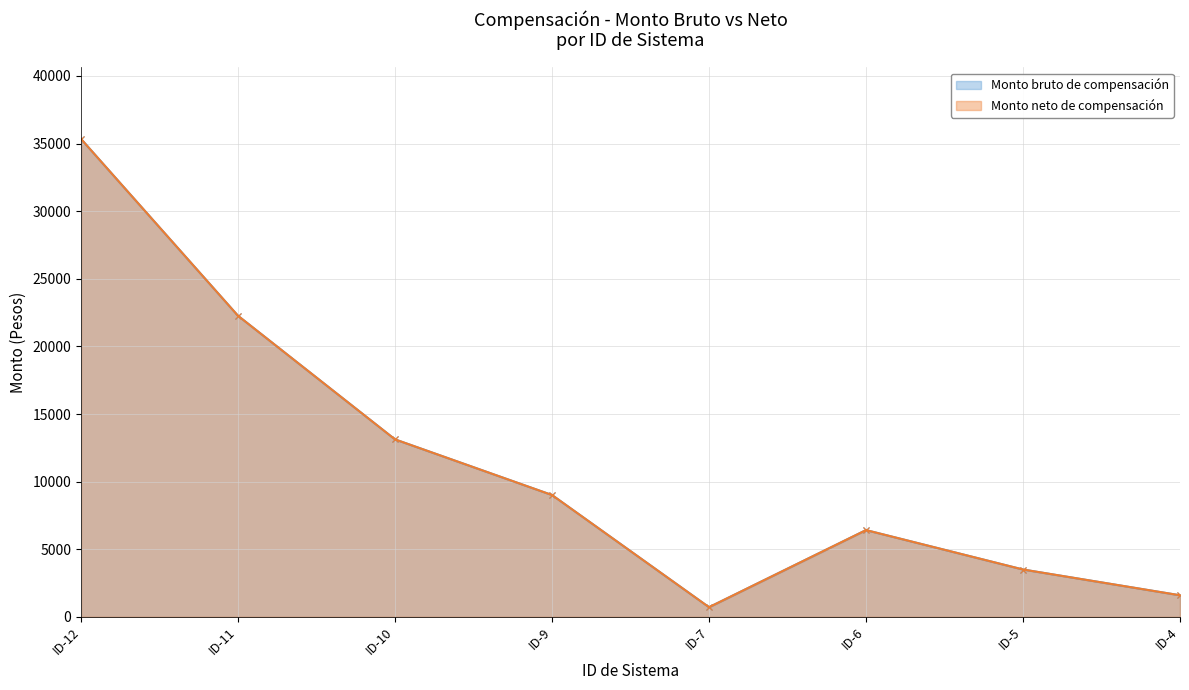

What is the difference between the Monto neto de compensación values at ID-10 and ID-9?

4114